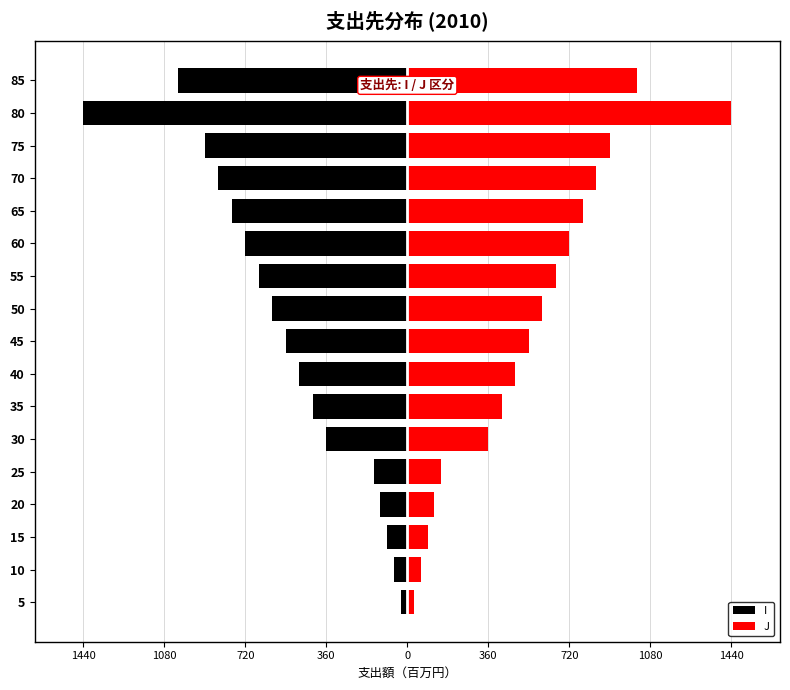

The value of I at 60 is -1253. True or false?

False